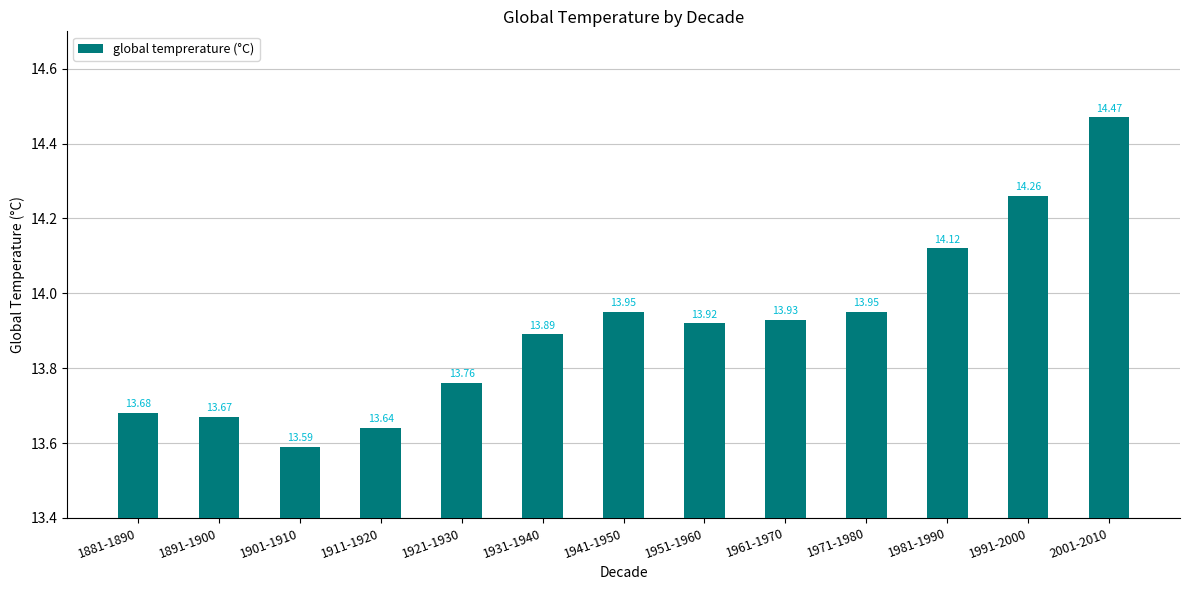

What is the change in value from 1991-2000 to 2001-2010?

+0.2